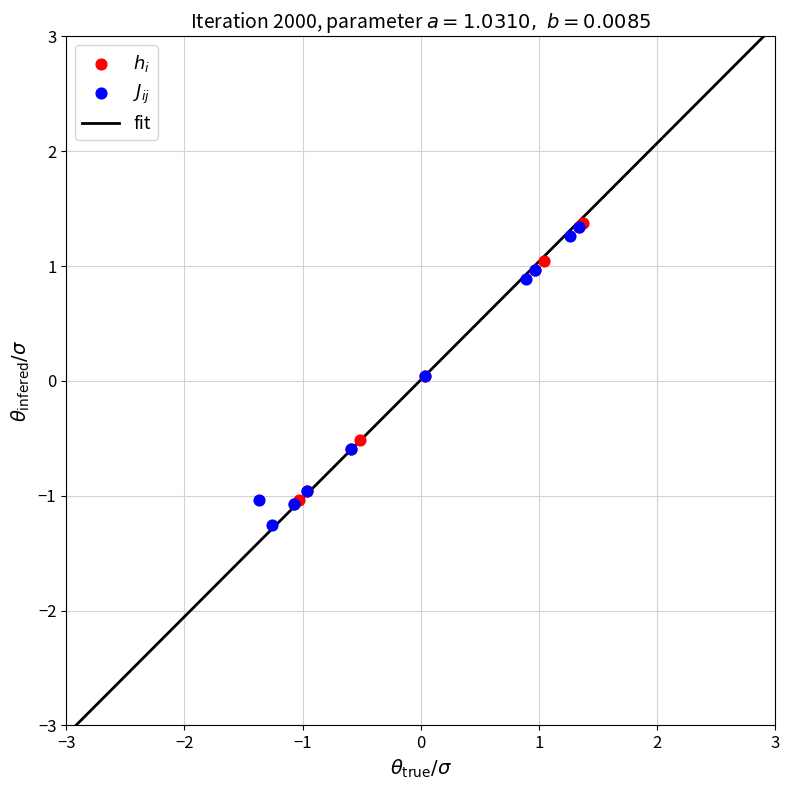

Which series contains the lowest Y value?

$J_{ij}$